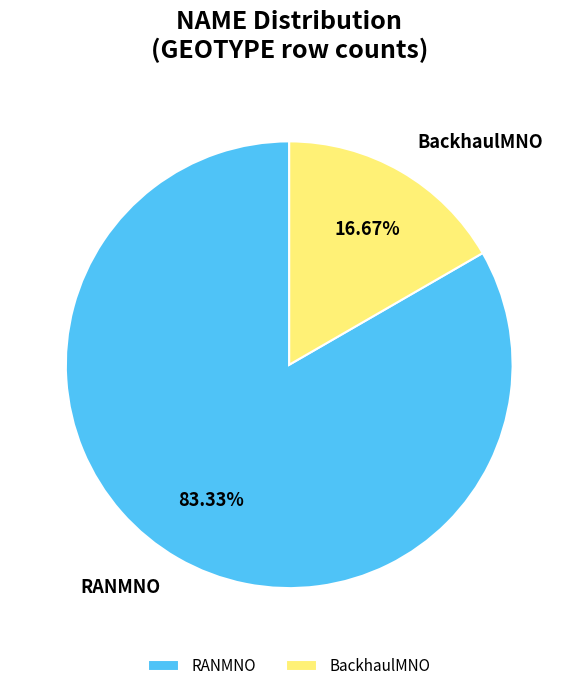

What is the majority slice?

RANMNO